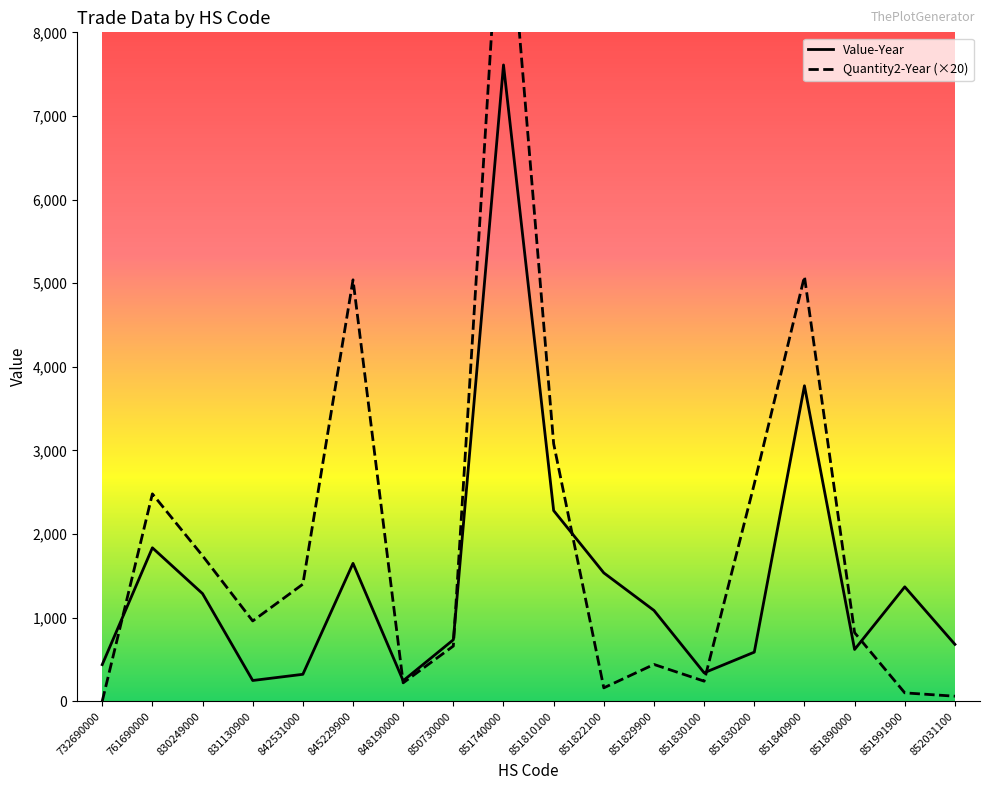

Reading left to right, extract all data points from this chart.

Value-Year: 732690000=438	761690000=1835	830249000=1287	831130900=248	842531000=322	845229900=1649	848190000=245	850730000=735	851740000=7610	851810100=2280	851822100=1535	851829900=1086	851830100=340	851830200=587	851840900=3773	851890000=619	851991900=1368	852031100=680
Quantity2-Year (×20): 732690000=0	761690000=2480	830249000=1740	831130900=960	842531000=1400	845229900=5040	848190000=220	850730000=660	851740000=10280	851810100=3080	851822100=160	851829900=440	851830100=240	851830200=2600	851840900=5080	851890000=820	851991900=100	852031100=60